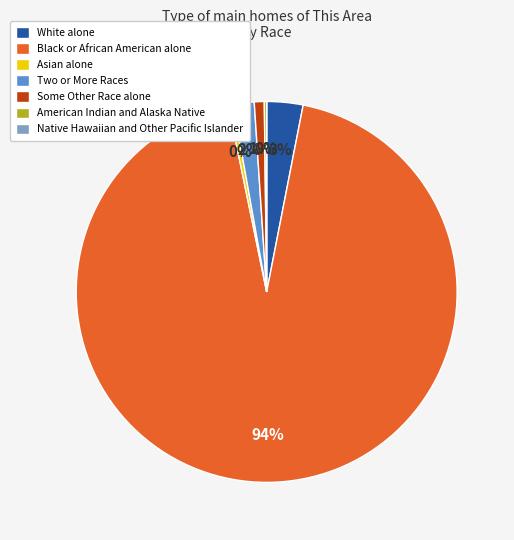

Which has a higher value, Two or More Races or White alone?

White alone